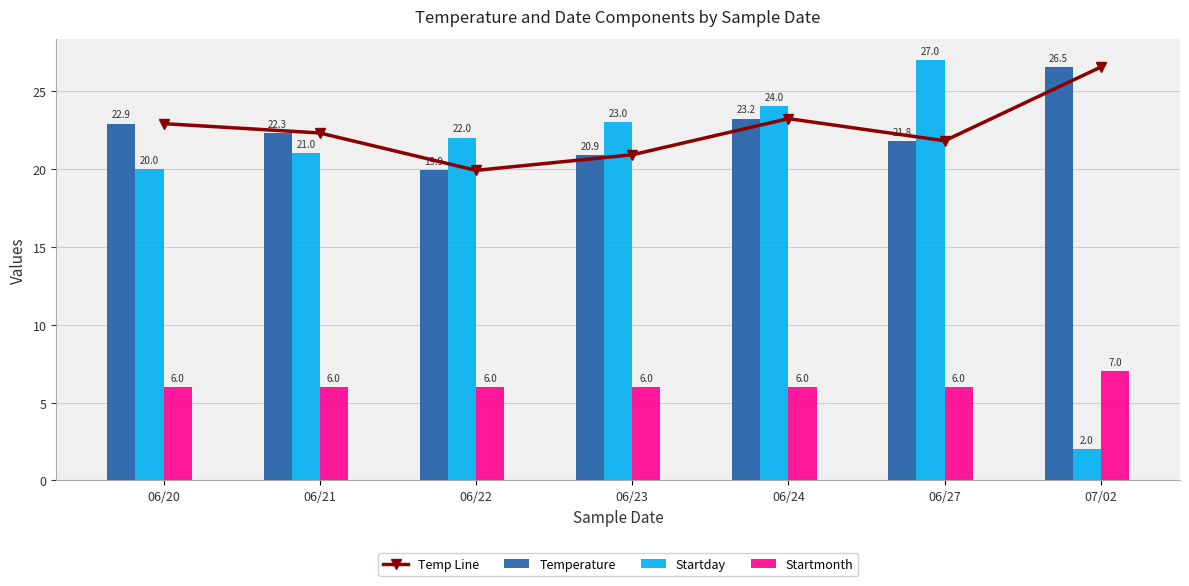

The Startday series shows 21.0 at 06/21. True or false?

True